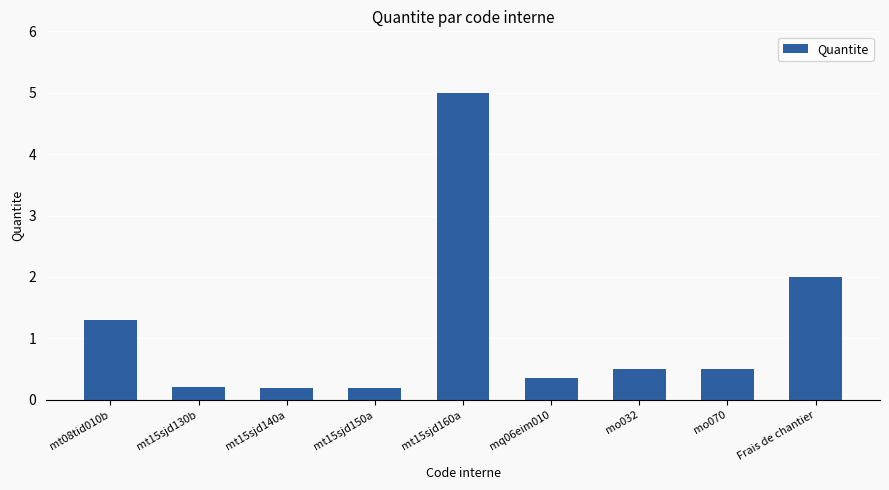

Does the chart contain stacked bars?

No